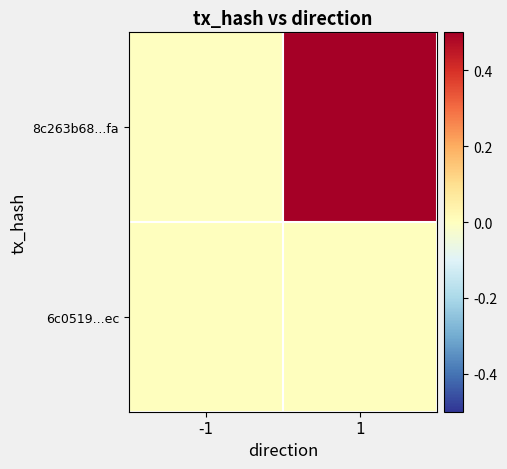

What is the total value across all series at 1?

0.5